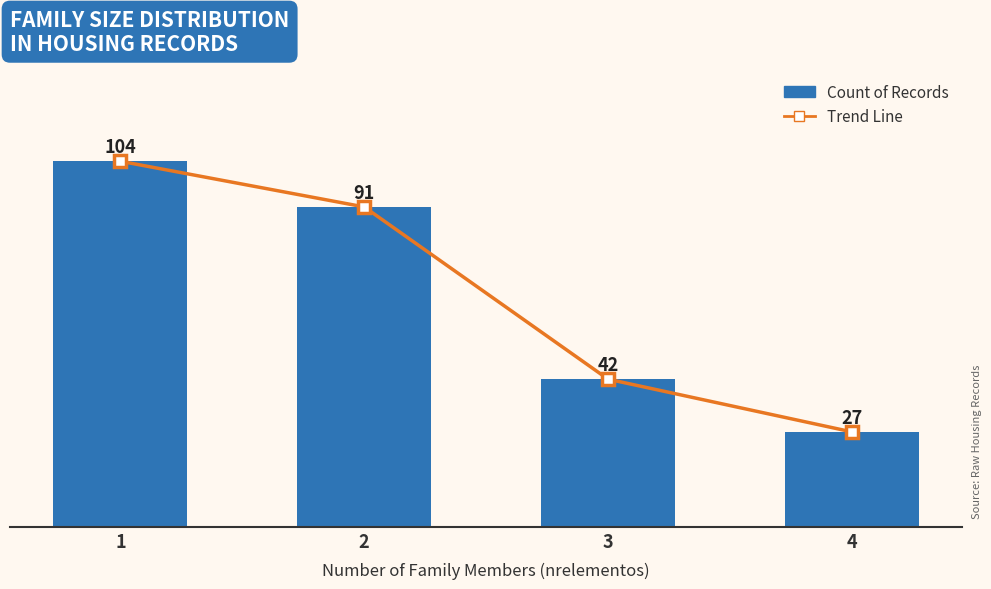

At how many categories does at least one series exceed 33?

3